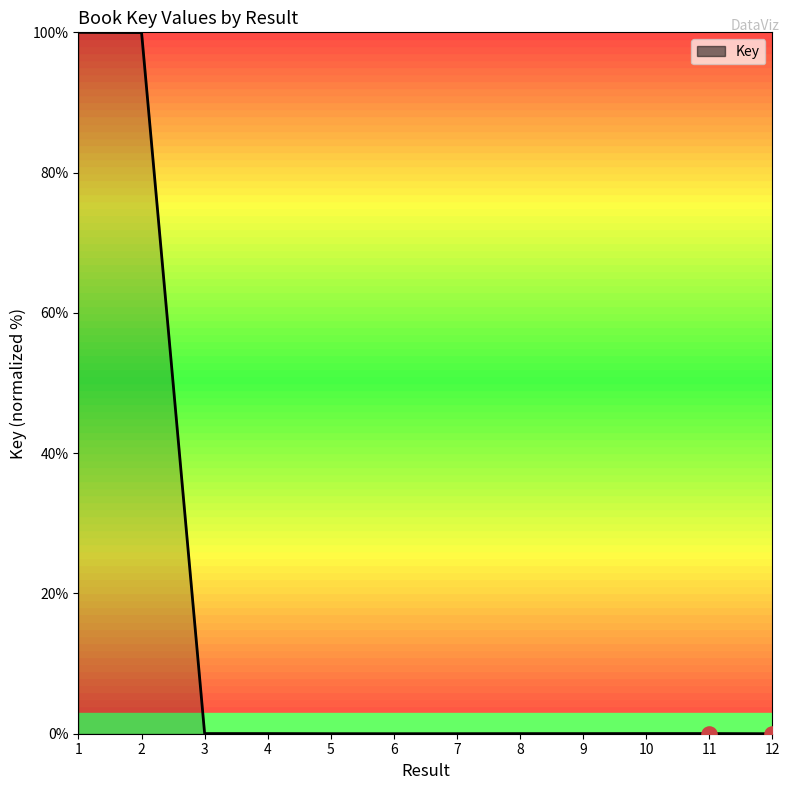

What is the change in value from 1 to 3?

-100.0